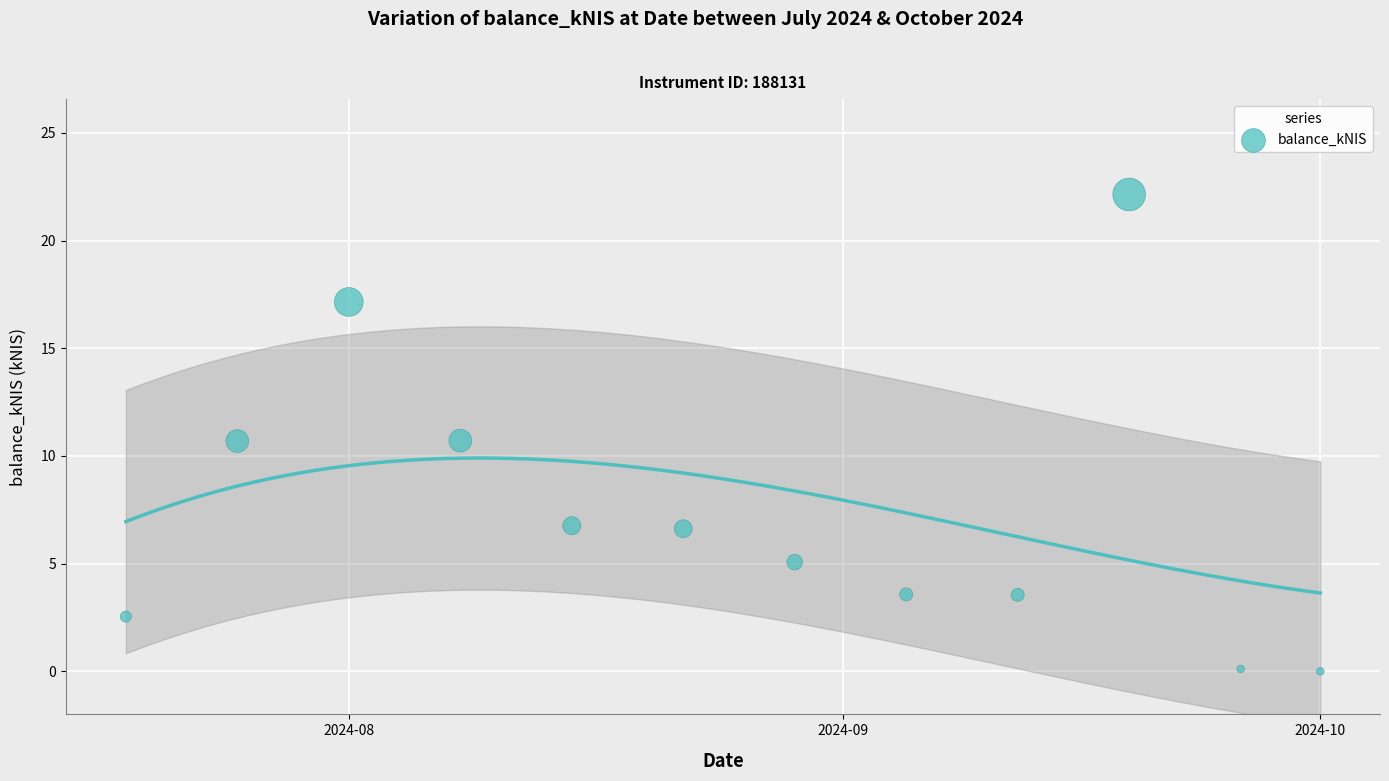

What is the range of Y values (max minus min)?

22.1